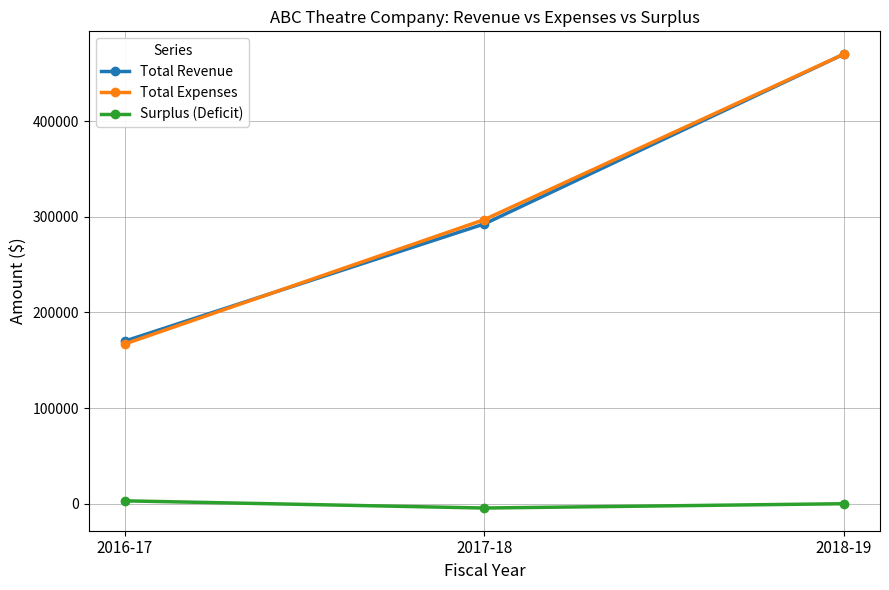

What is the difference between the Surplus (Deficit) values at 2017-18 and 2016-17?

7500